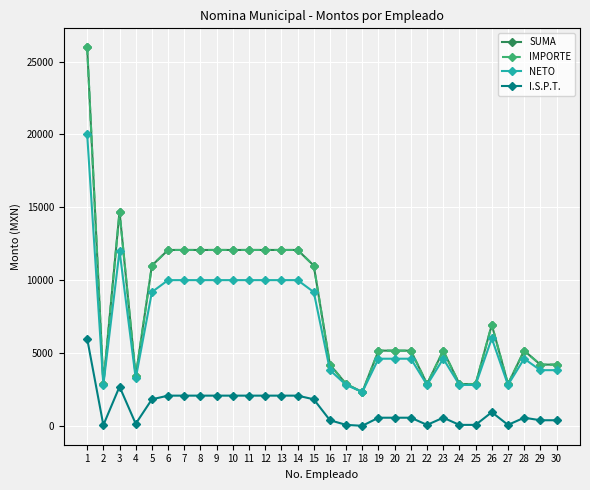

What is the sum of all NETO values?

203270.2